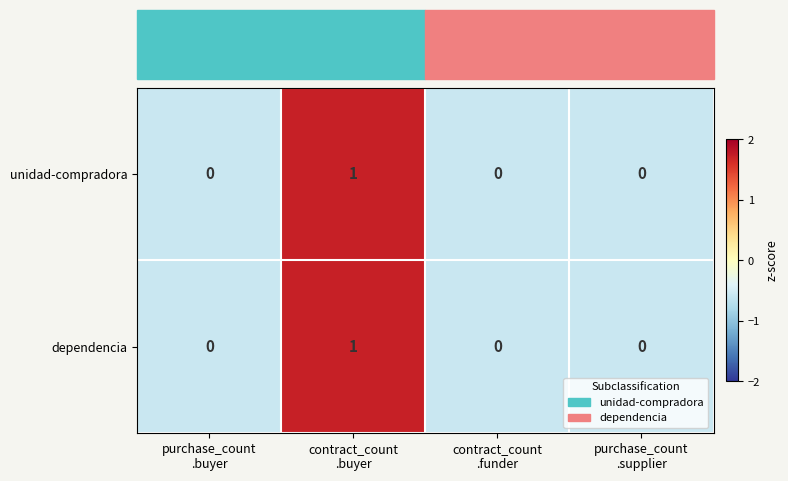

How many dependencia values are between 0 and 1?

4